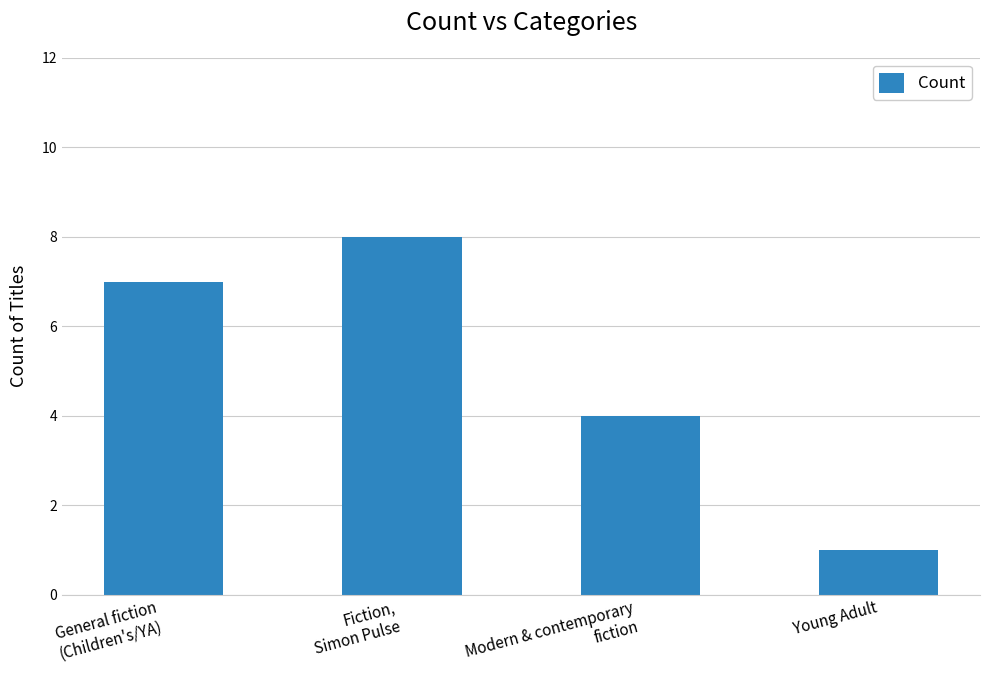

Is it true that the value at Young Adult is 2?

False